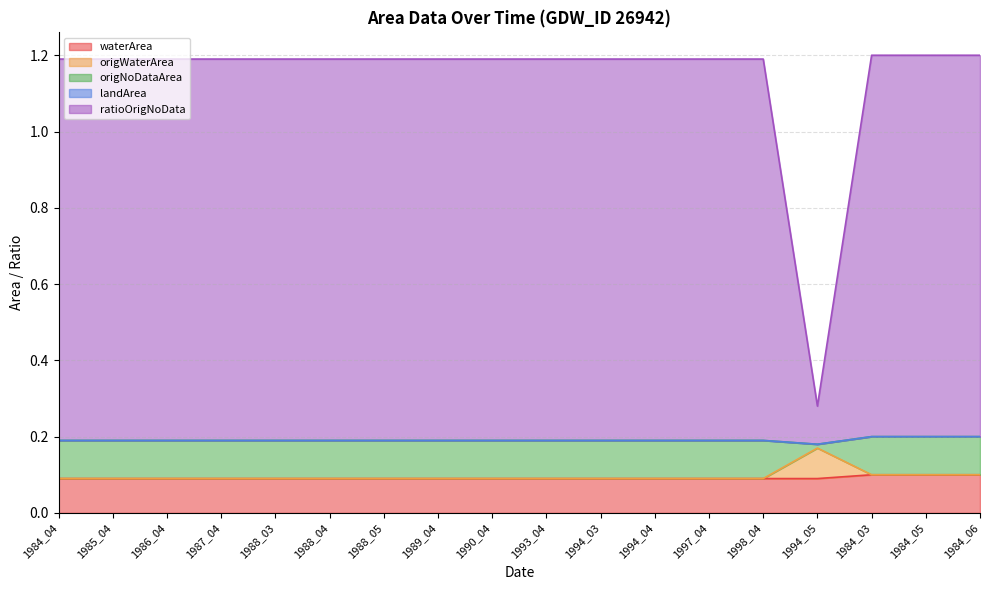

What position from the right is 1984_03?

3